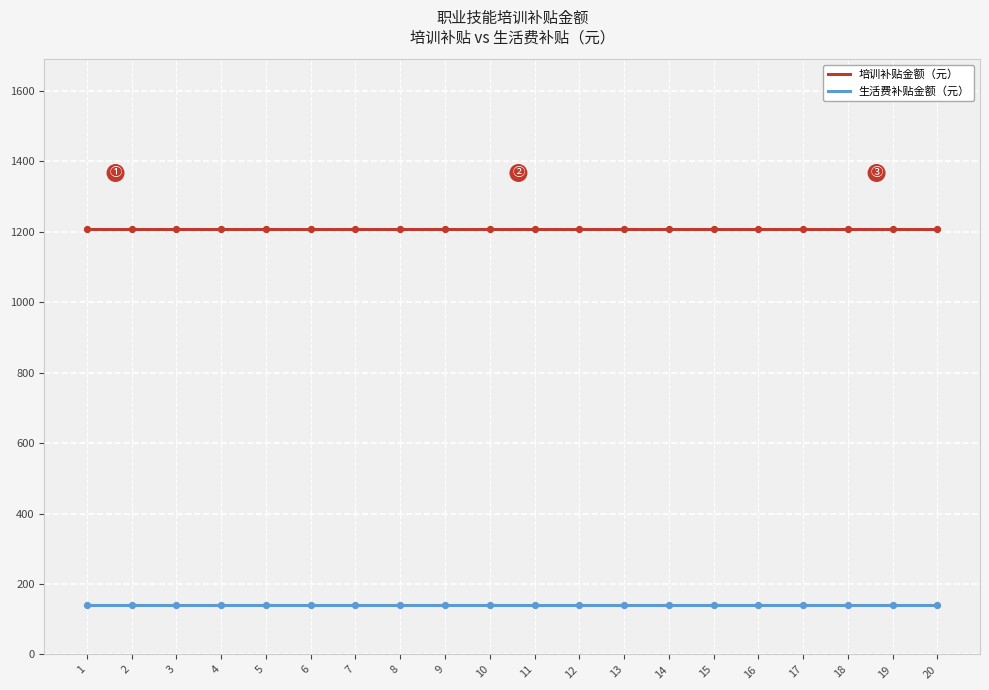

Is the value of 生活费补贴金额（元） at 13 greater than the value of 培训补贴金额（元） at 11?

No